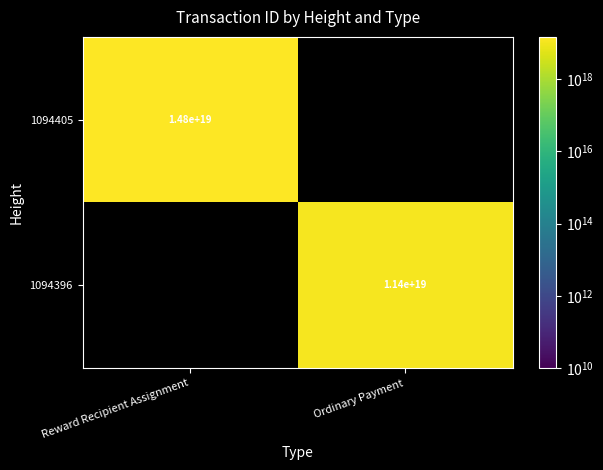

Rank the series by their average value, from lowest to highest.

1094405, 1094396